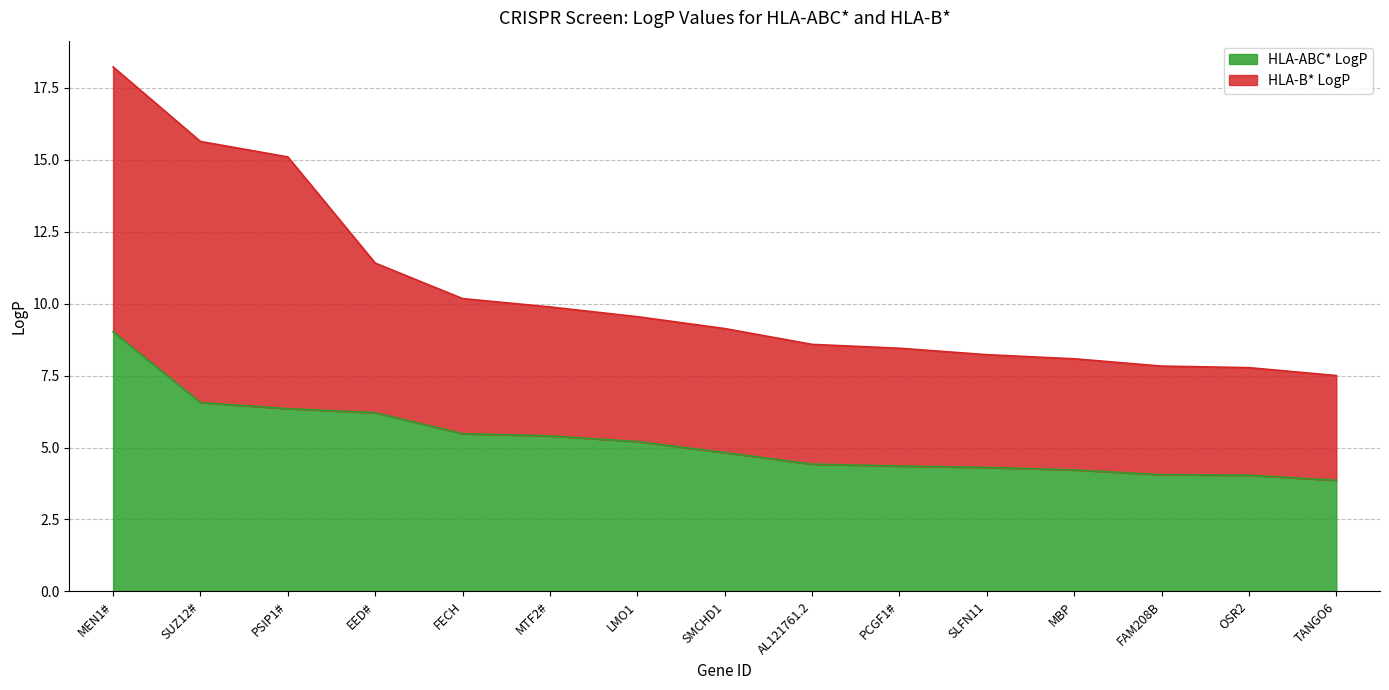

What is the difference between the maximum and minimum values?

5.2